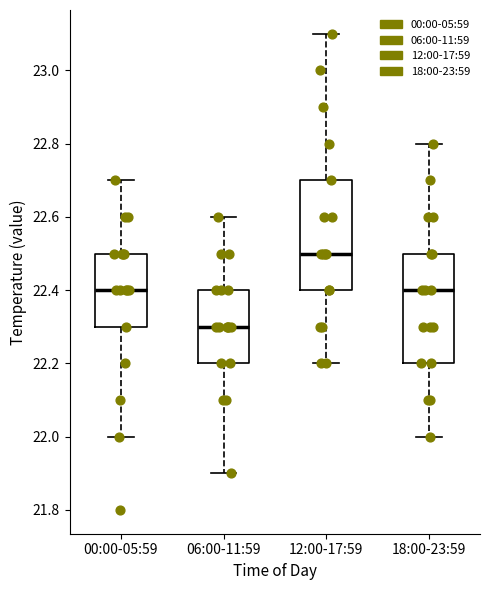

Which box has the lowest median line?

06:00-11:59